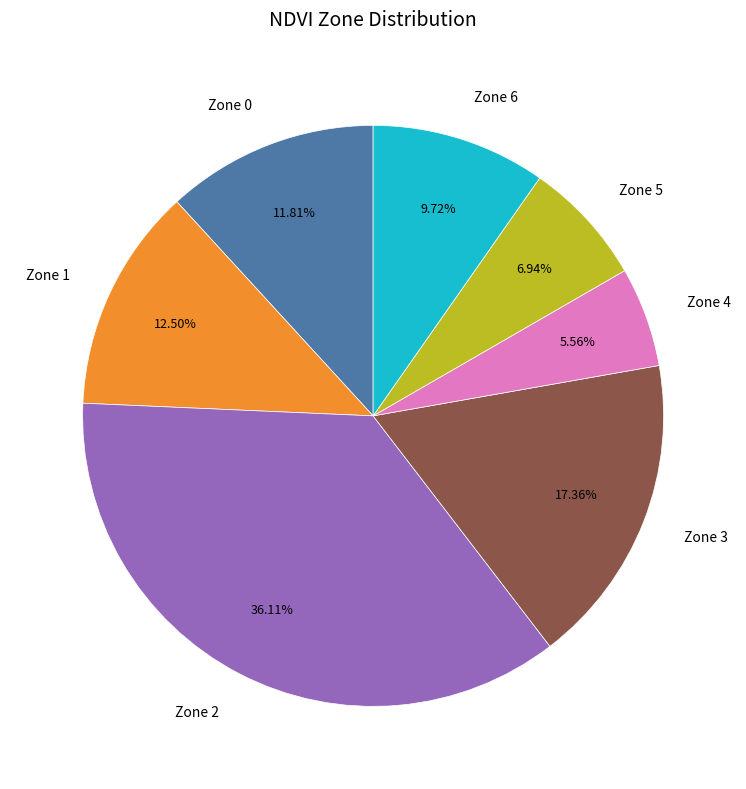

Is there a majority slice in this chart?

No